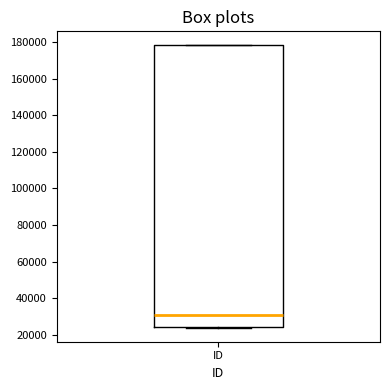

Where is the lower edge of the box for ID on the y-axis? The values are not printed on the chart, so give them approximately, as read against the axis.

24000